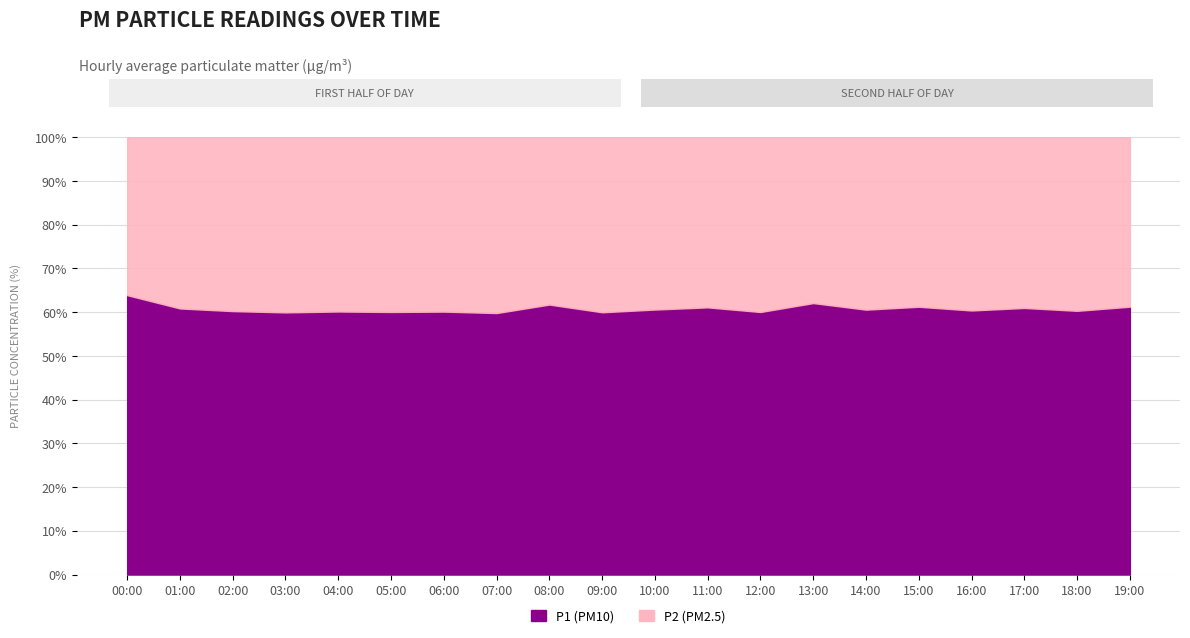

Reading left to right, extract all data points from this chart.

P1: 00:00=6.7	01:00=5.7	02:00=5.4	03:00=5.1	04:00=5.5	05:00=5.2	06:00=5.6	07:00=5.3	08:00=5.9	09:00=5.6	10:00=5.4	11:00=5.8	12:00=5.6	13:00=5.9	14:00=5.5	15:00=5.8	16:00=5.3	17:00=5.7	18:00=5.4	19:00=5.9
P2: 00:00=3.8	01:00=3.7	02:00=3.5	03:00=3.4	04:00=3.6	05:00=3.5	06:00=3.7	07:00=3.6	08:00=3.6	09:00=3.7	10:00=3.5	11:00=3.7	12:00=3.7	13:00=3.6	14:00=3.6	15:00=3.7	16:00=3.5	17:00=3.6	18:00=3.6	19:00=3.7